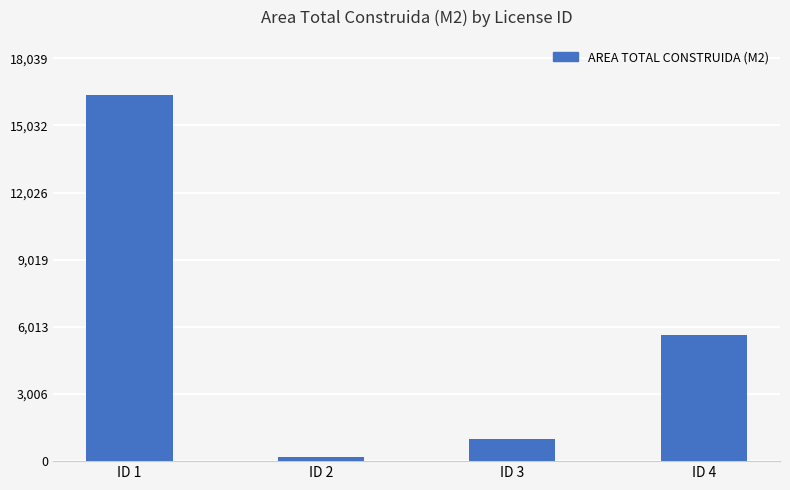

True or false: the data shows 8211.1 at ID 4.

False